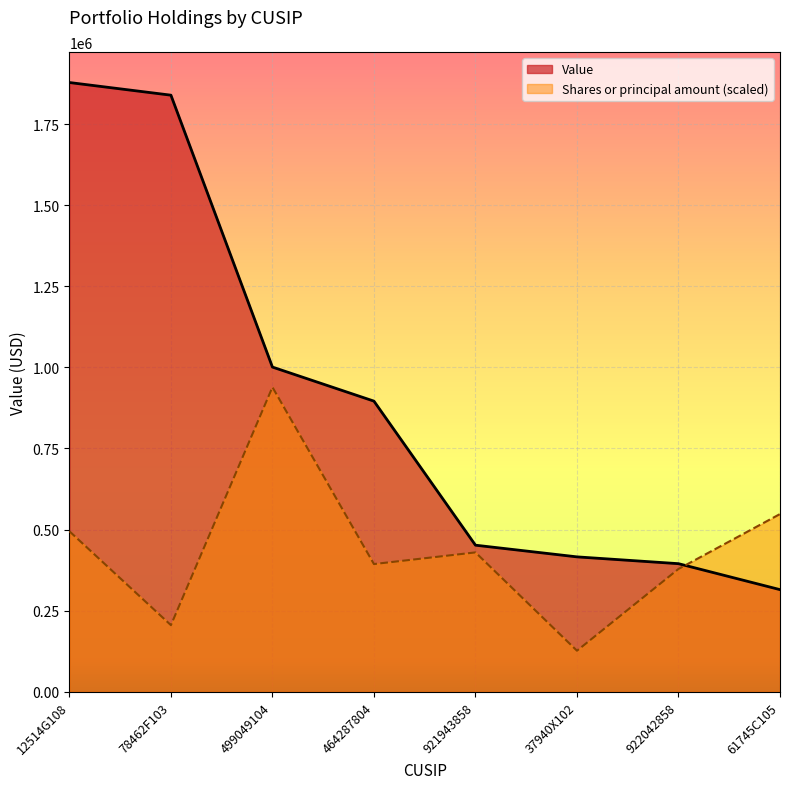

Is it true that Value equals 315000.0 at 61745C105?

True